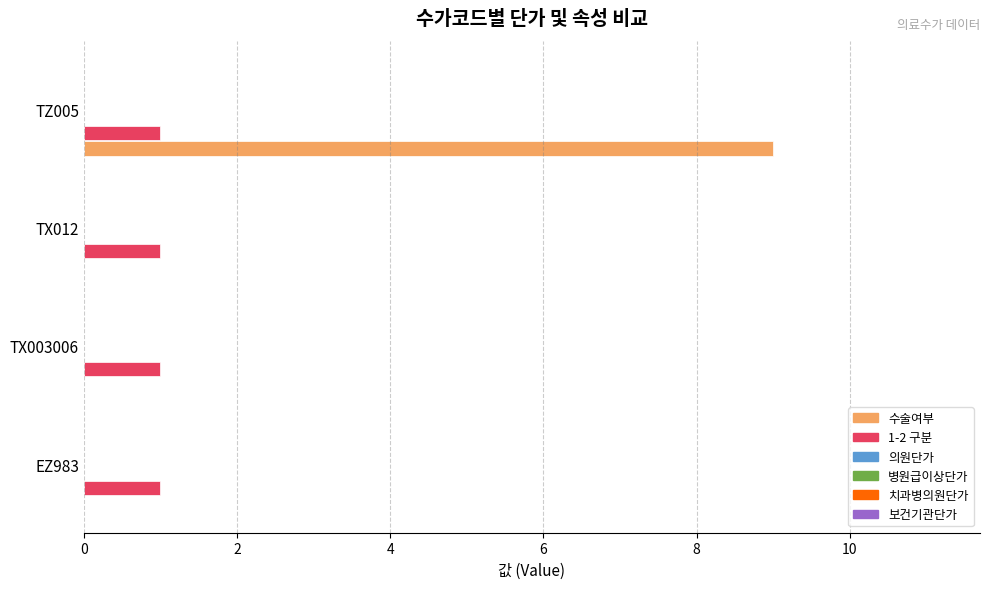

Which series has the largest total across all categories?

수술여부